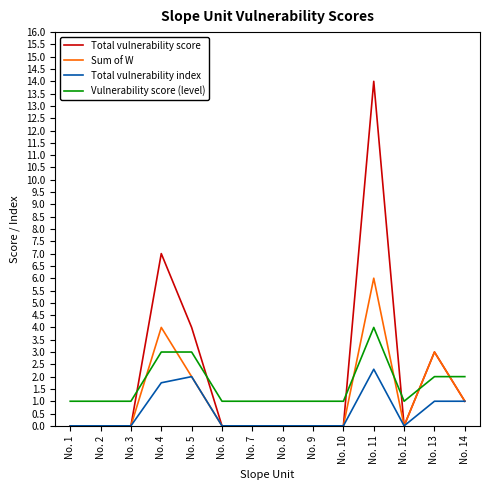

The value of Total vulnerability score at No. 7 is 4.8. True or false?

False